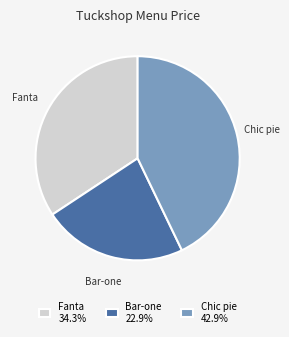

Is the sum of Fanta and Bar-one greater than half?

Yes